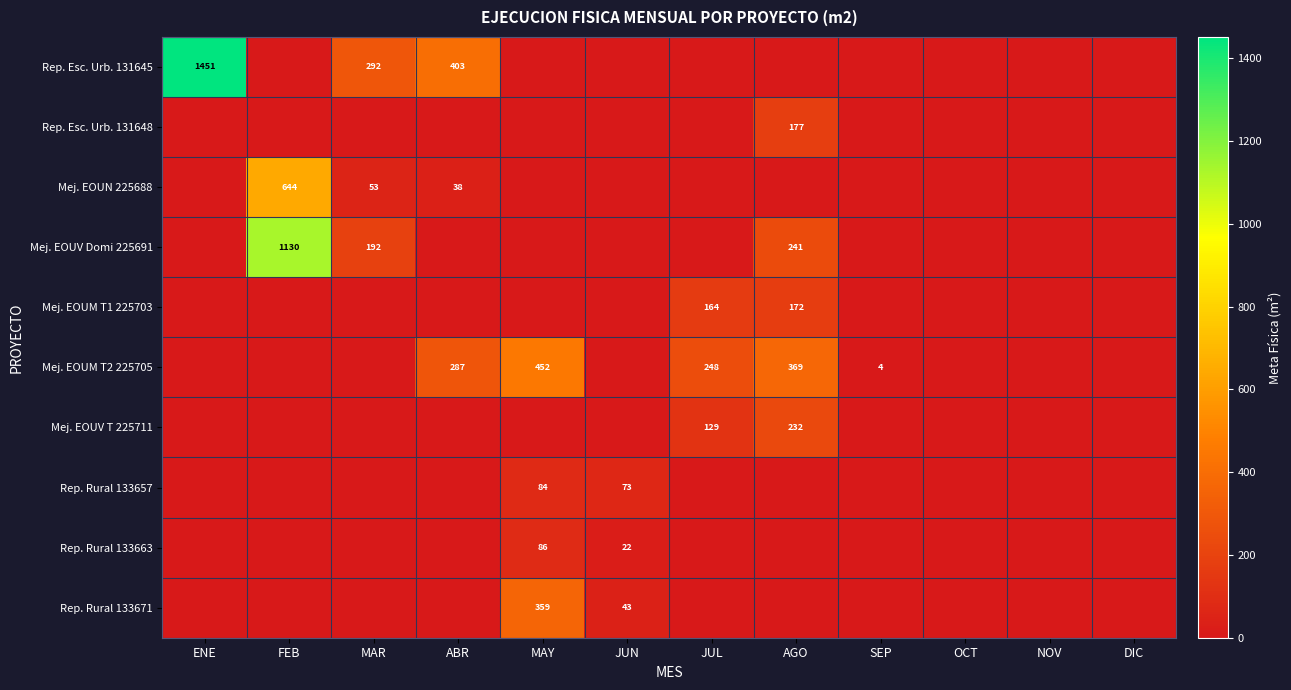

At how many categories does at least one series exceed 28?

8